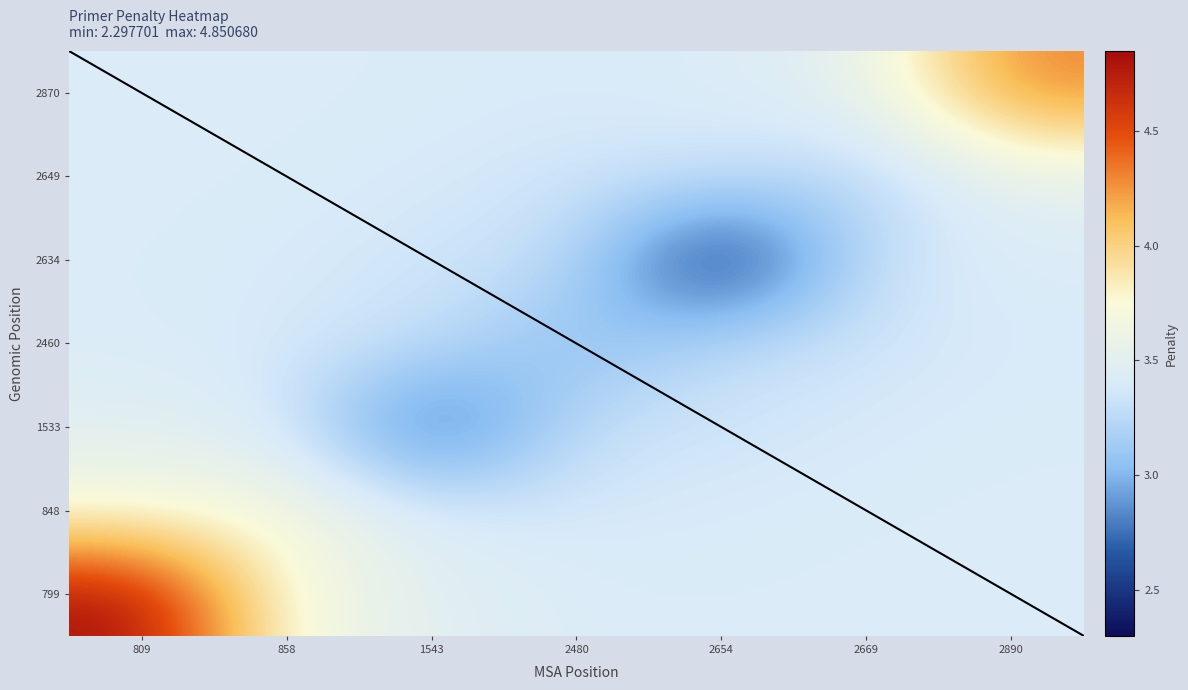

What is the approximate value of 2870 at 2890?

4.3